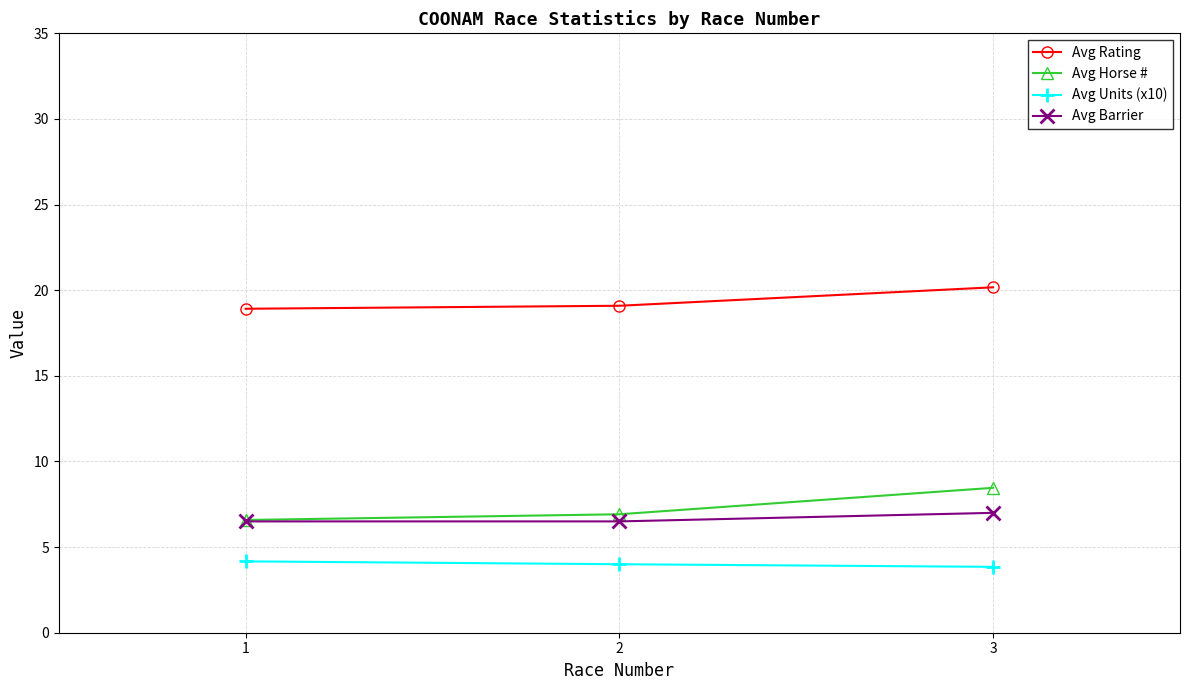

Reading left to right, transcribe all the data shown in this chart.

Avg Rating: 1=18.9	2=19.1	3=20.2
Avg Horse #: 1=6.6	2=6.9	3=8.5
Avg Units (x10): 1=4.2	2=4.0	3=3.8
Avg Barrier: 1=6.5	2=6.5	3=7.0